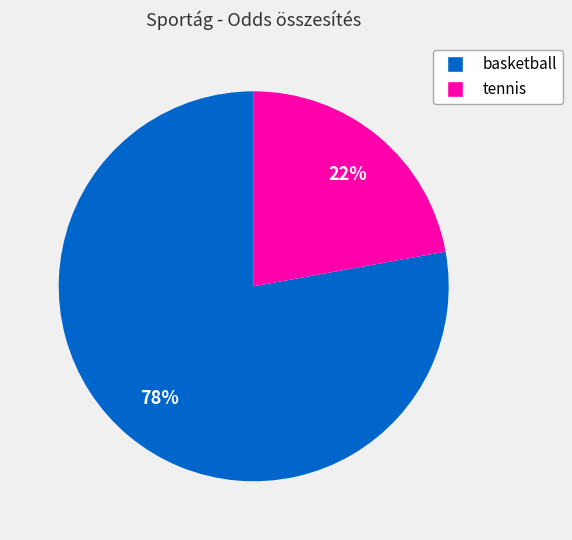

To the nearest percent, what is the difference between the tennis and basketball slice percentages?

56%